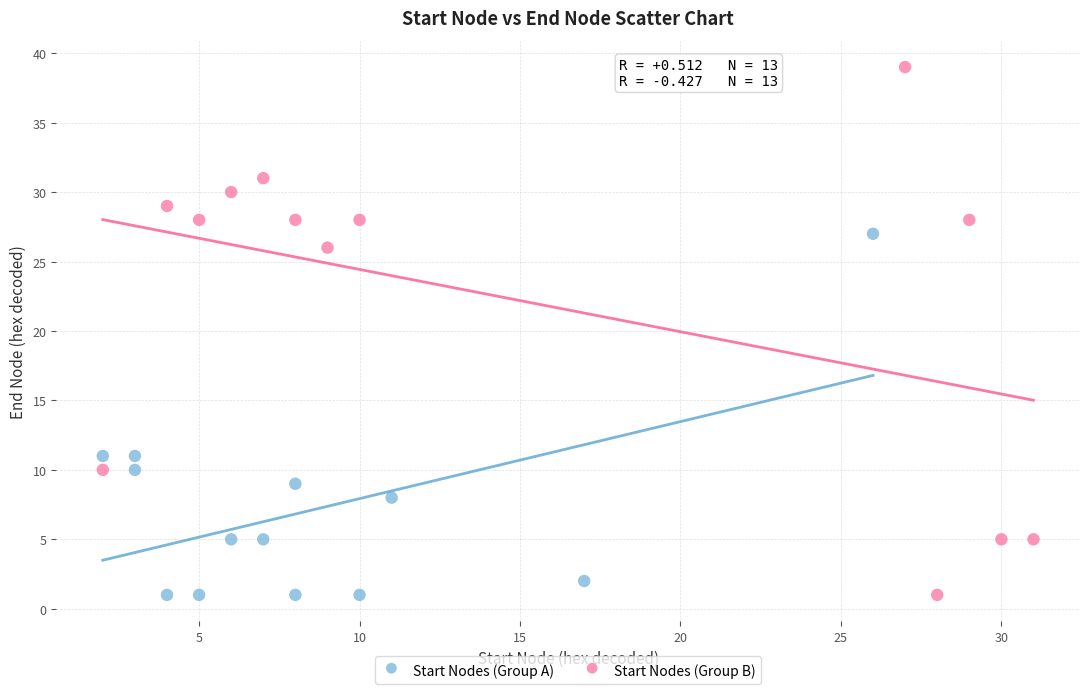

What are all the series names shown in the legend?

Start Nodes (Group A), Start Nodes (Group B)